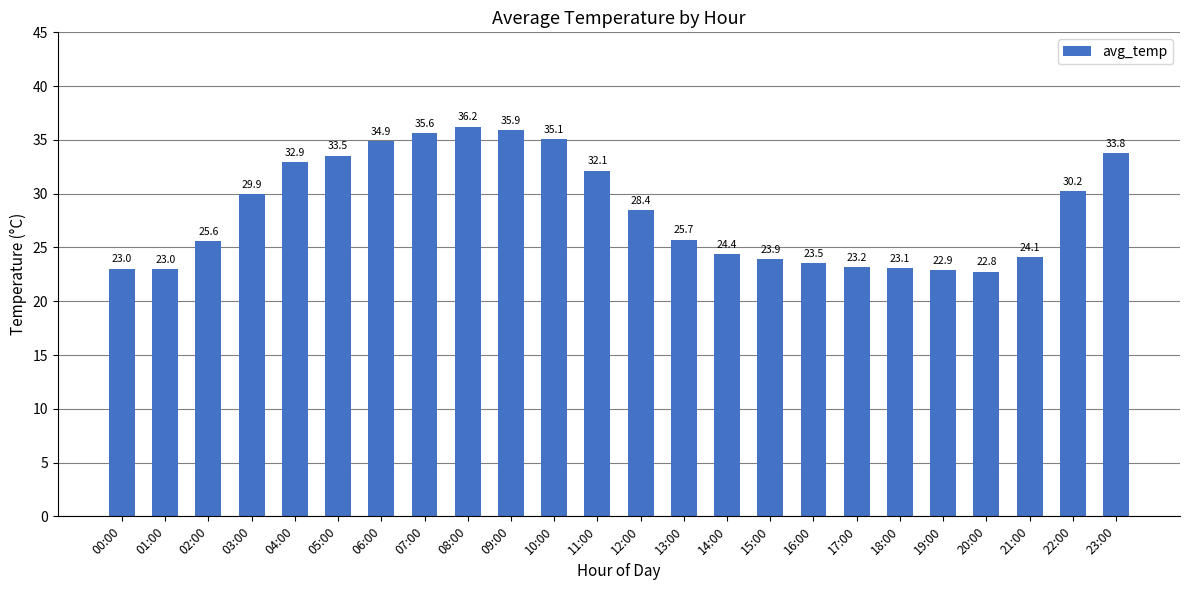

How many bars are there in total?

24